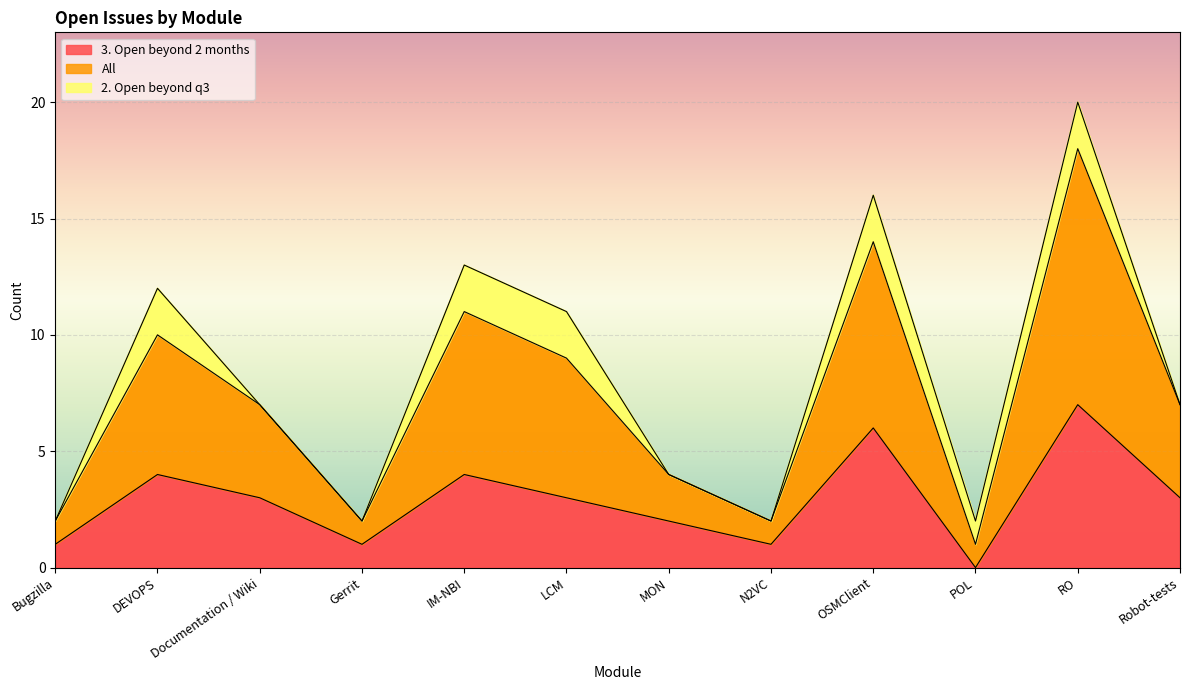

The 3. Open beyond 2 months series shows 11 at RO. True or false?

False